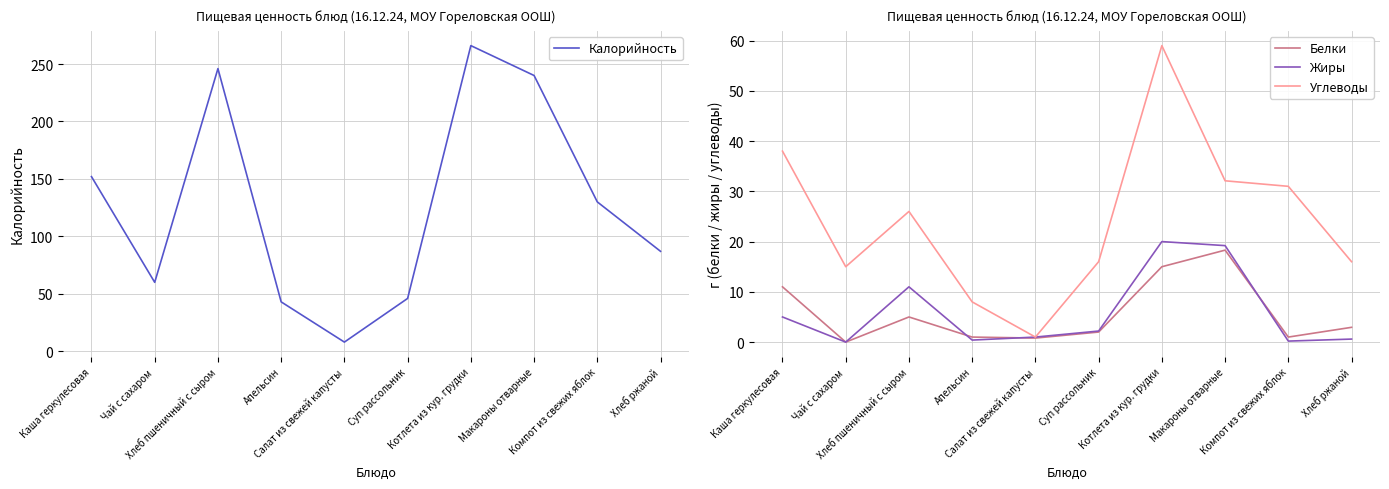

How many categories are shown in the chart?

10